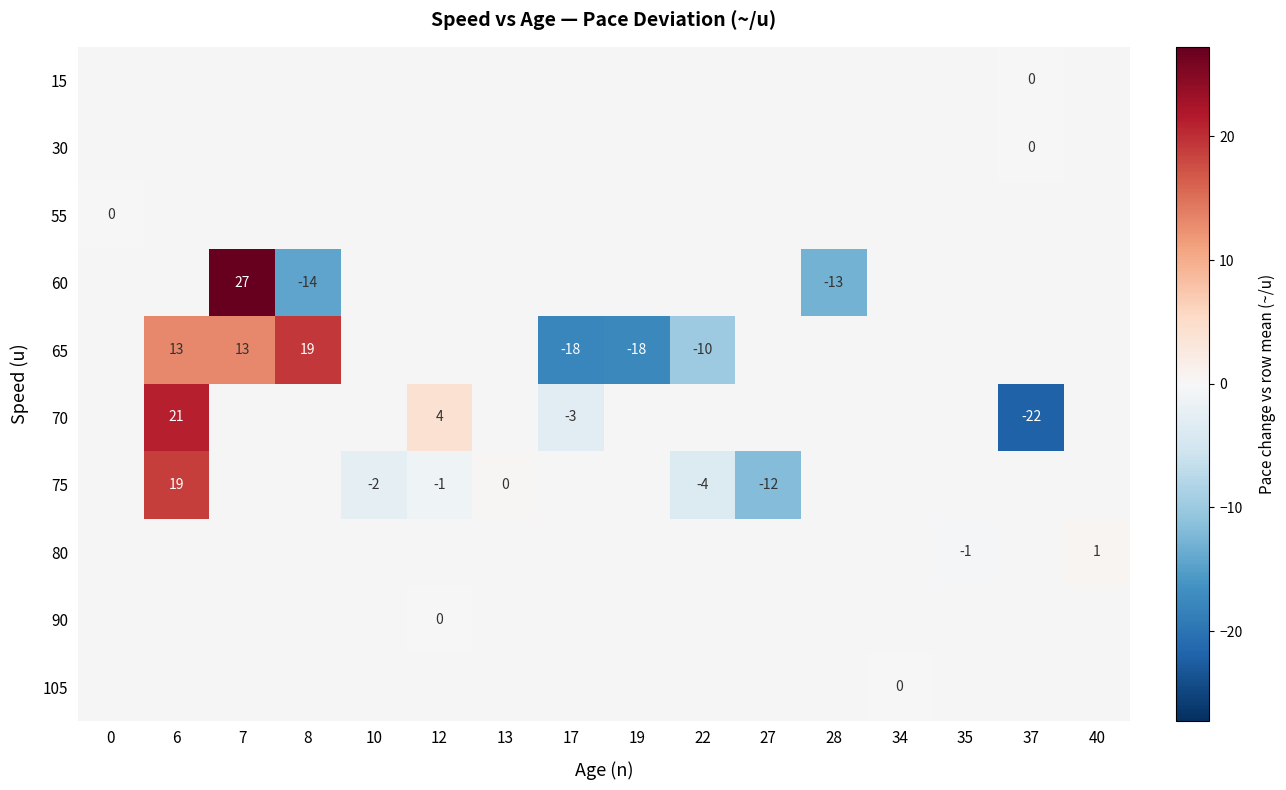

Is it true that 75 equals -8 at 27?

False